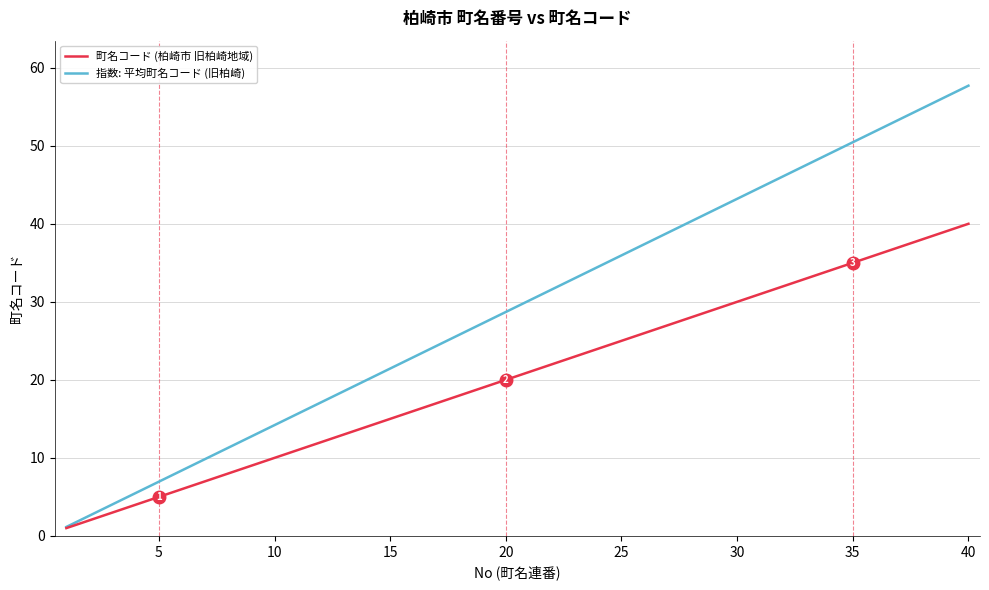

List the series in order of their overall mean, highest first.

指数: 平均町名コード (旧柏崎), 町名コード (柏崎市 旧柏崎地域)